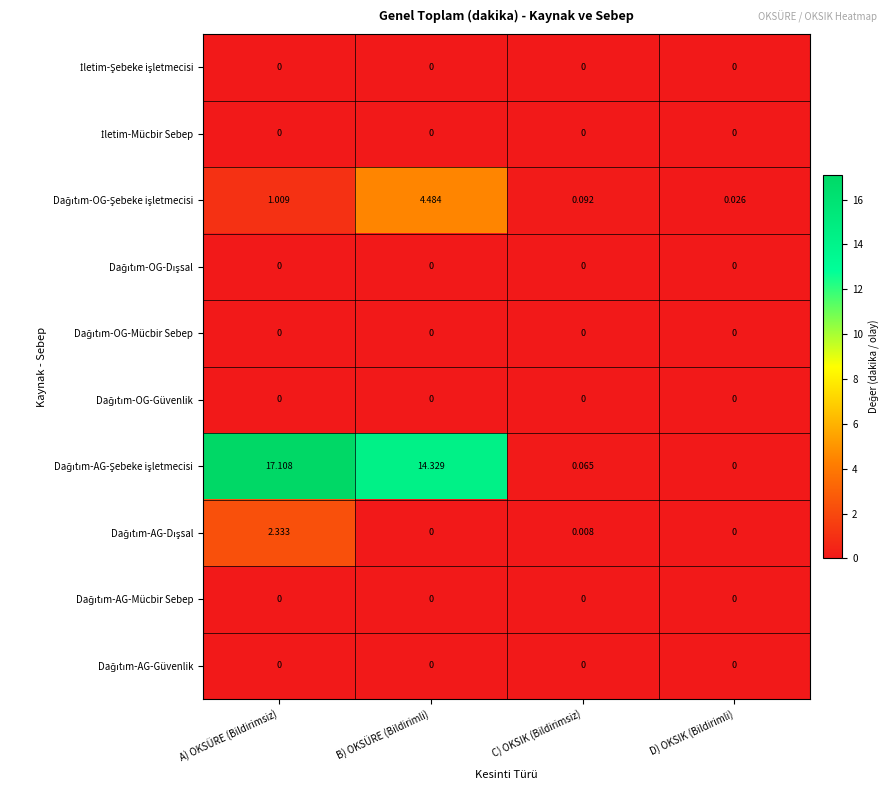

Which label corresponds to the smallest value in the chart?

A) OKSÜRE (Bildirimsiz)